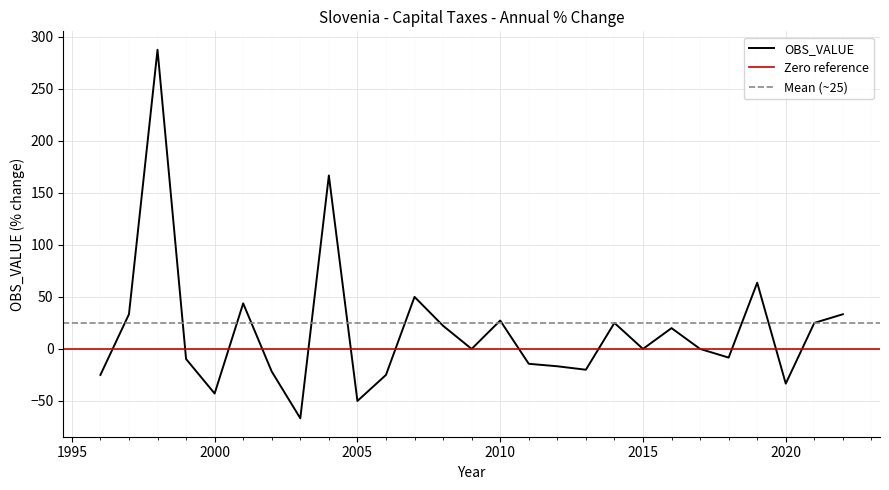

What is the change in value from 1998 to 2008?

-265.3